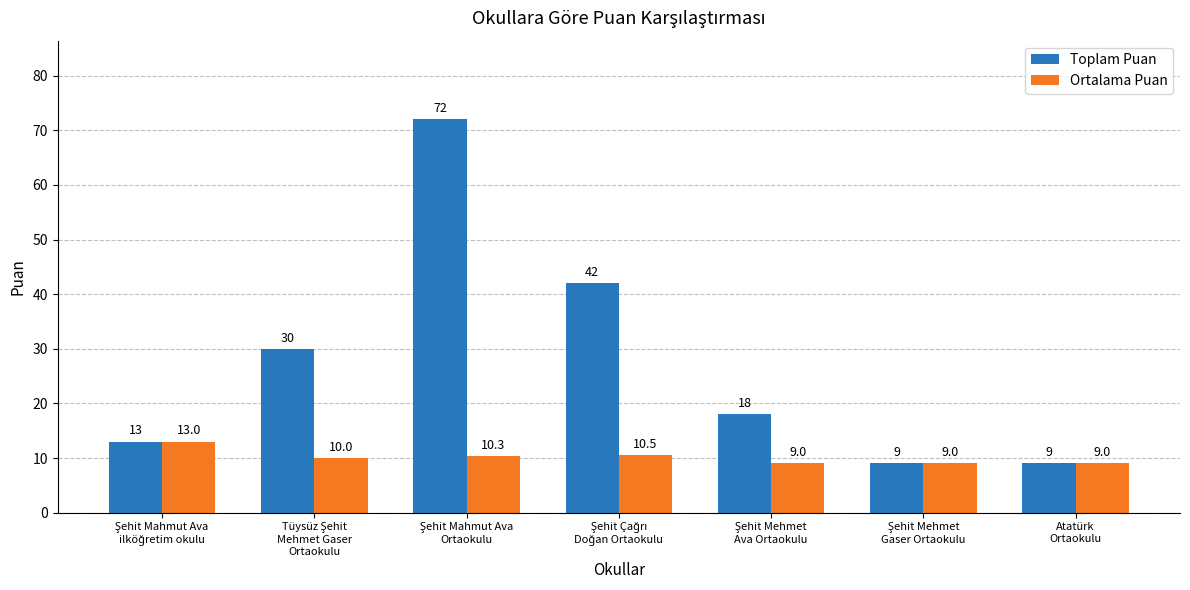

What is the difference between the maximum and minimum values in the Ortalama Puan series?

4.0